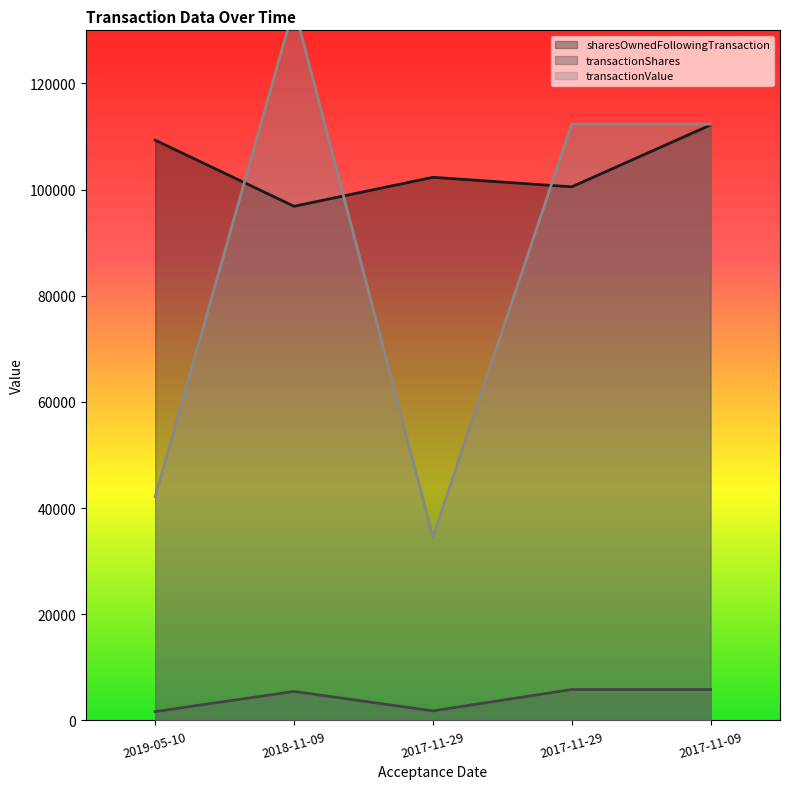

What is the sum of all sharesOwnedFollowingTransaction values?

521178